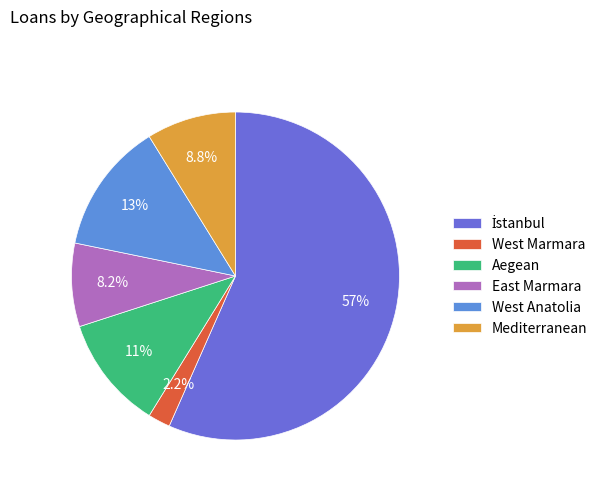

Does Aegean represent more than half of the total?

No